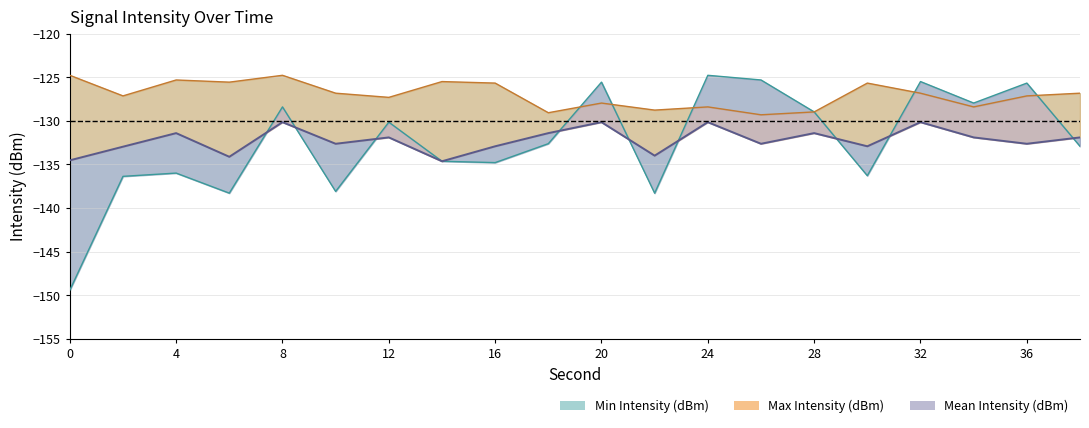

Reading right to left, extract all data points from this chart.

Min Intensity (dBm): 38=-132.9	36=-125.7	34=-128.0	32=-125.5	30=-136.3	28=-129.0	26=-125.3	24=-124.8	22=-138.3	20=-125.6	18=-132.6	16=-134.8	14=-134.6	12=-130.1	10=-138.1	8=-128.4	6=-138.3	4=-136.0	2=-136.4	0=-149.4
Max Intensity (dBm): 38=-126.8	36=-127.1	34=-128.4	32=-126.8	30=-125.7	28=-129.0	26=-129.3	24=-128.4	22=-128.8	20=-128.0	18=-129.1	16=-125.7	14=-125.5	12=-127.3	10=-126.8	8=-124.8	6=-125.6	4=-125.3	2=-127.1	0=-124.8
Mean Intensity (dBm): 38=-131.9	36=-132.6	34=-131.9	32=-130.1	30=-132.9	28=-131.4	26=-132.6	24=-130.1	22=-134.0	20=-130.1	18=-131.4	16=-132.9	14=-134.6	12=-131.9	10=-132.6	8=-130.1	6=-134.1	4=-131.4	2=-133.0	0=-134.5